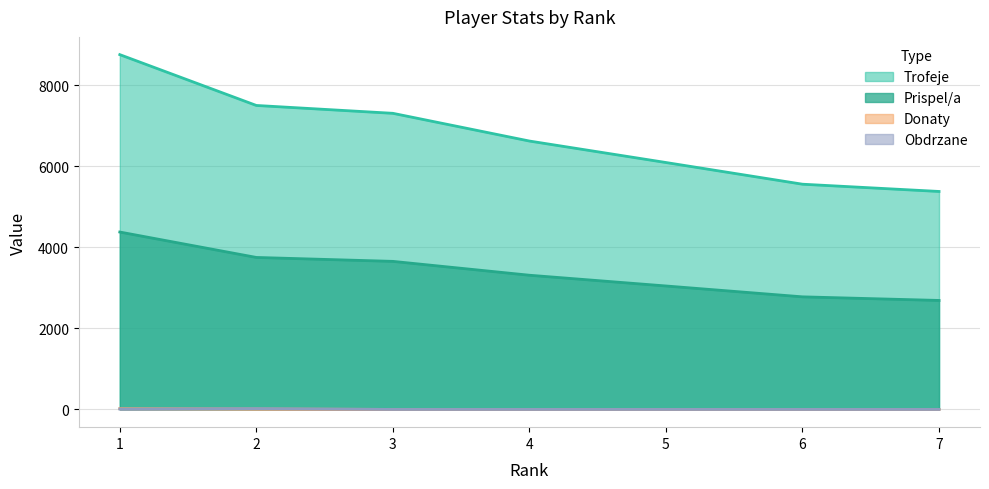

True or false: Prispel/a has more than 1 points higher than both neighbors.

False